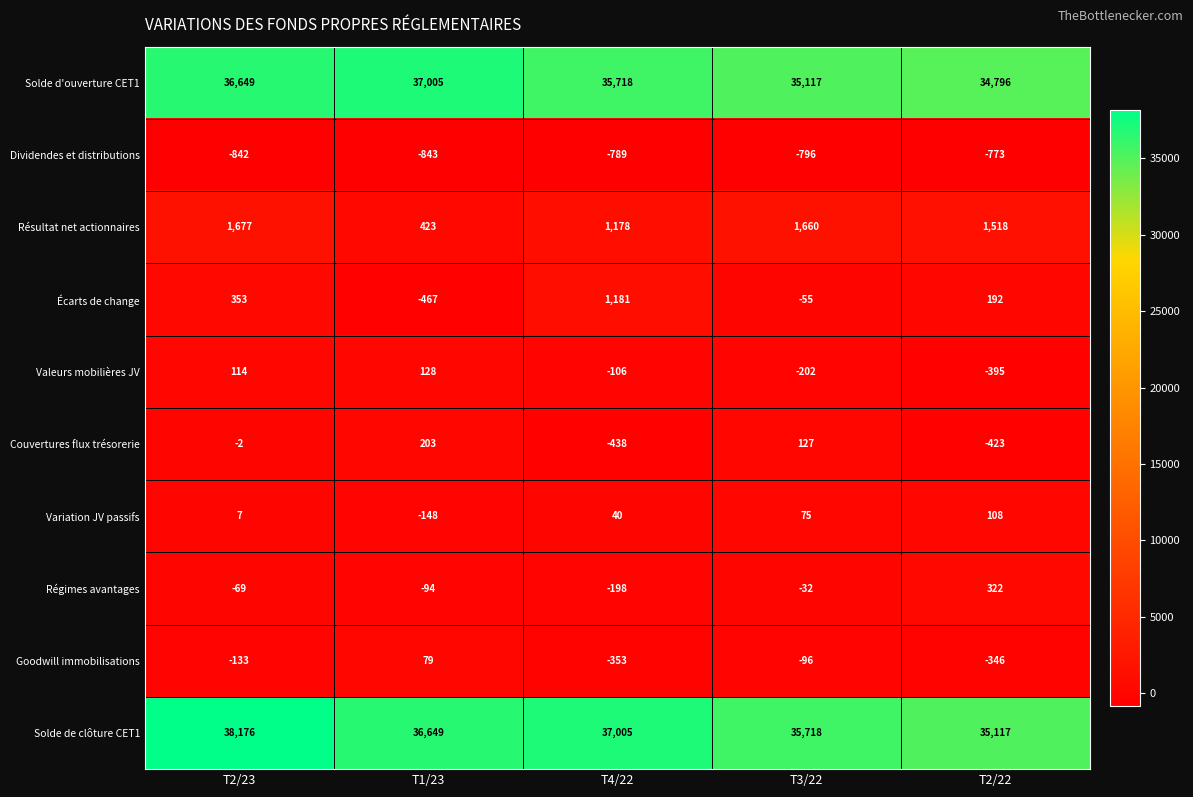

Read the Variation JV passifs value at T2/22.

108